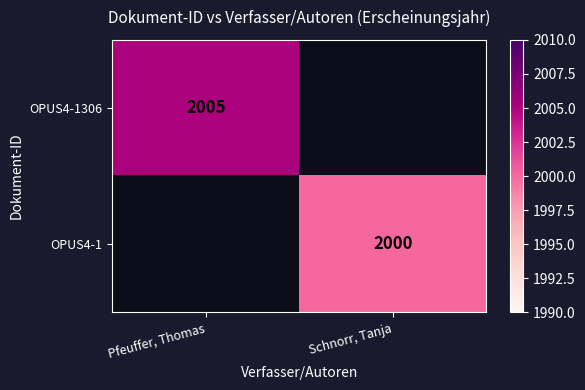

Is it true that OPUS4-1 equals 2000 at Schnorr, Tanja?

True